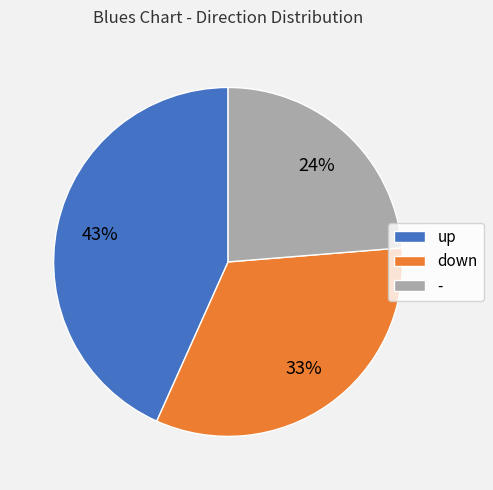

Rank the categories by value from highest to lowest.

up, down, -